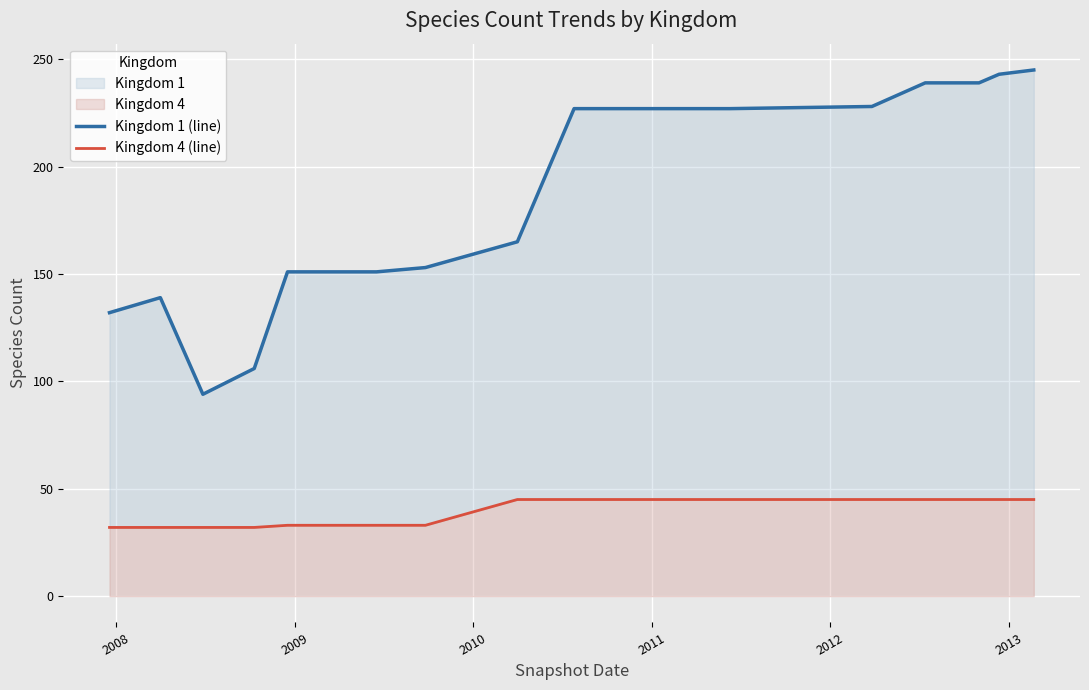

The Kingdom 4 series shows 48 at 2008-10-10. True or false?

False